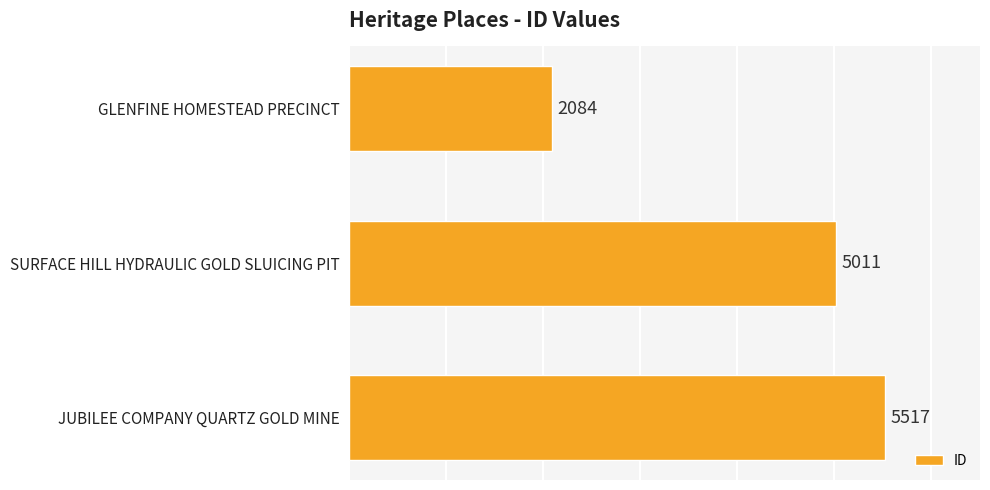

How many bars are there in total?

3